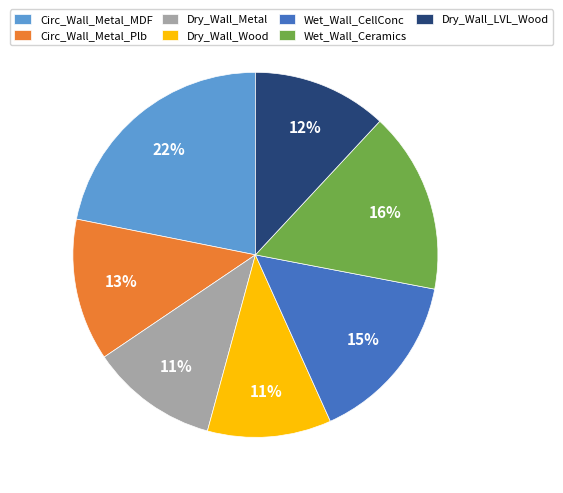

Does any single category account for the majority?

No